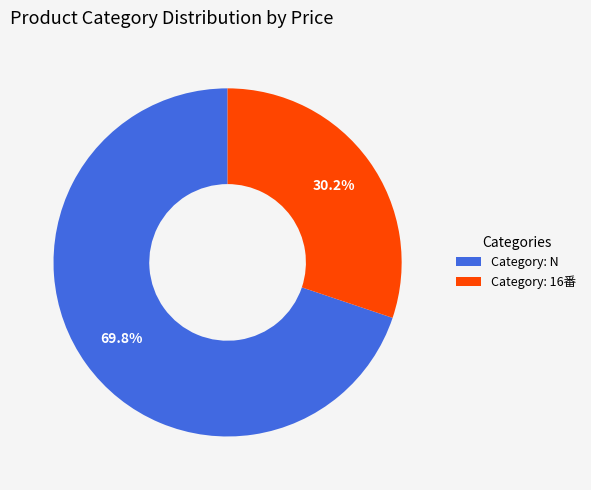

What percentage is NOT represented by Category: 16番?

69.8%